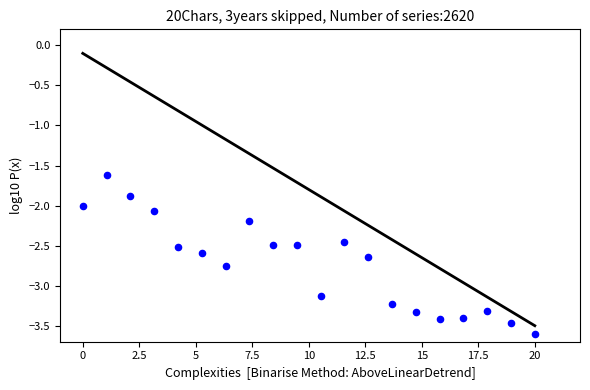

What is the range of Y values (max minus min)?

2.0